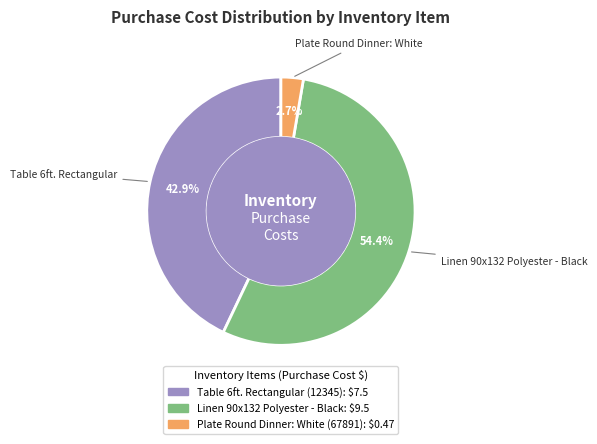

How many slices are in this pie chart?

3